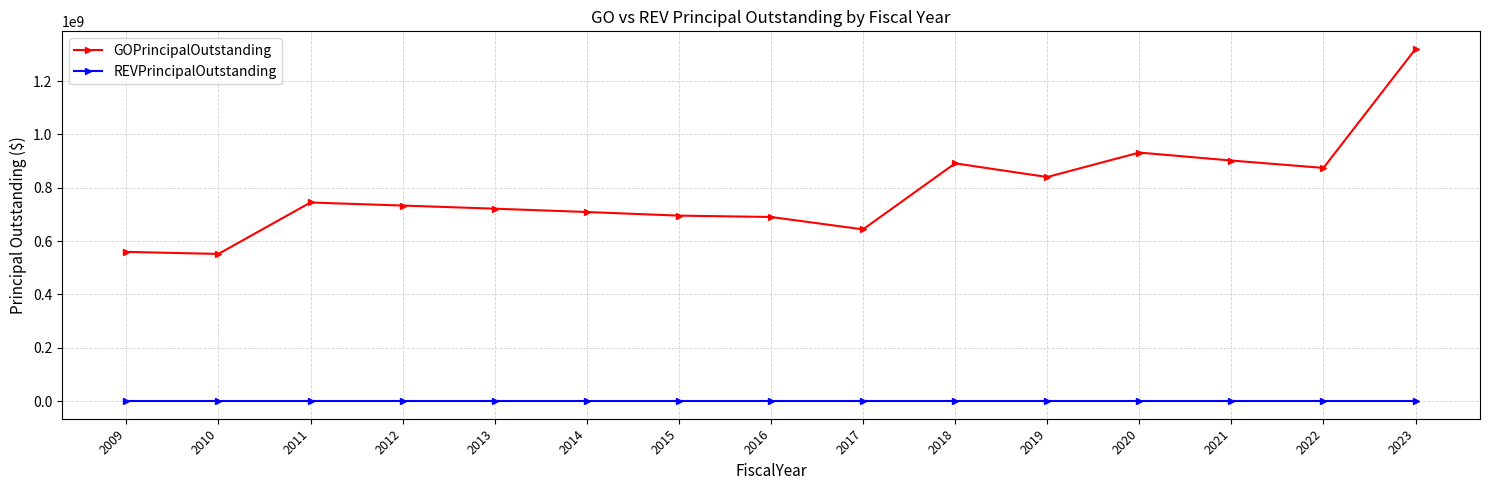

How many values in the GOPrincipalOutstanding series are below 733350000?

7